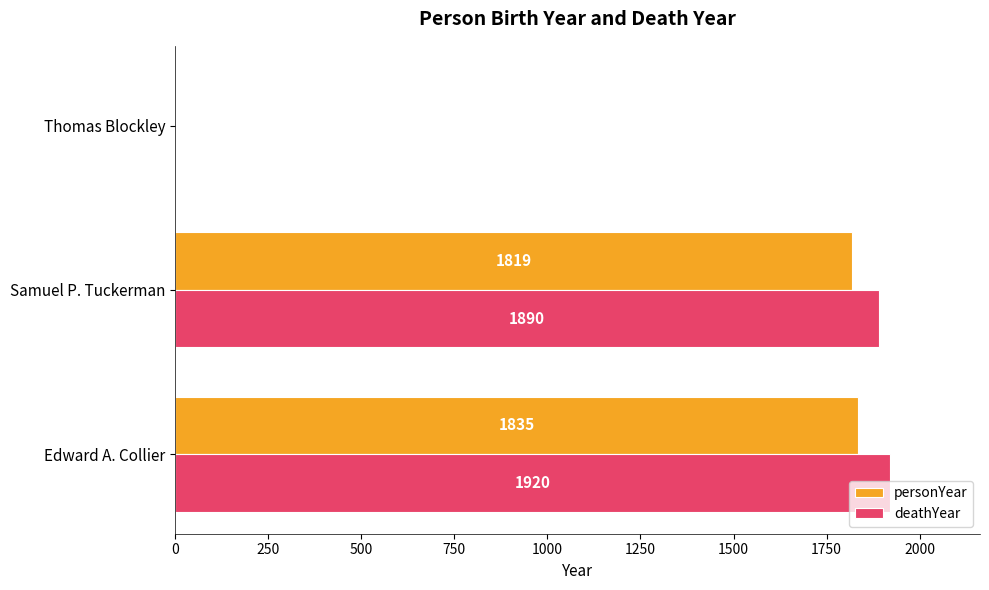

The deathYear series shows 436 at Samuel P. Tuckerman. True or false?

False